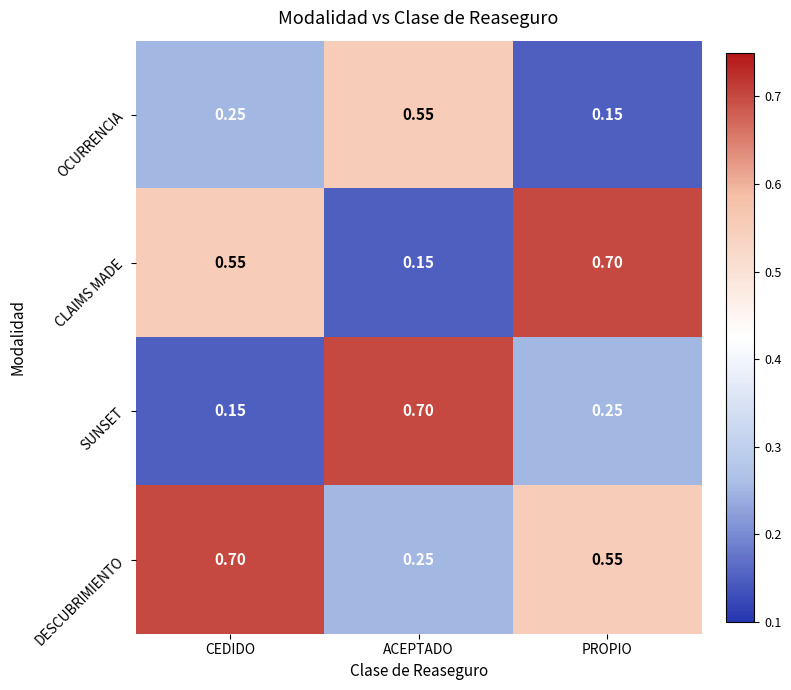

Which category has the highest value in the DESCUBRIMIENTO series?

CEDIDO